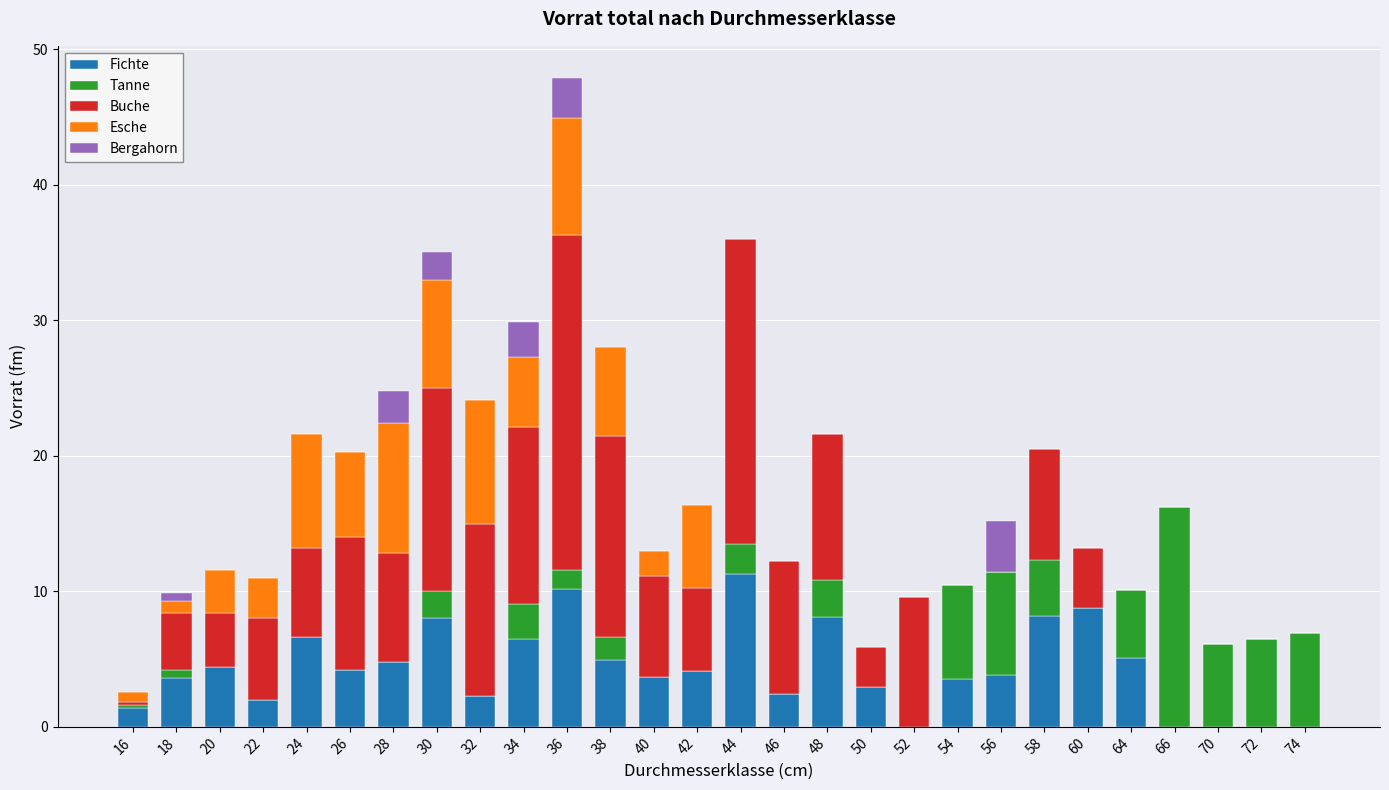

The Fichte series shows 8.1 at 48. True or false?

True